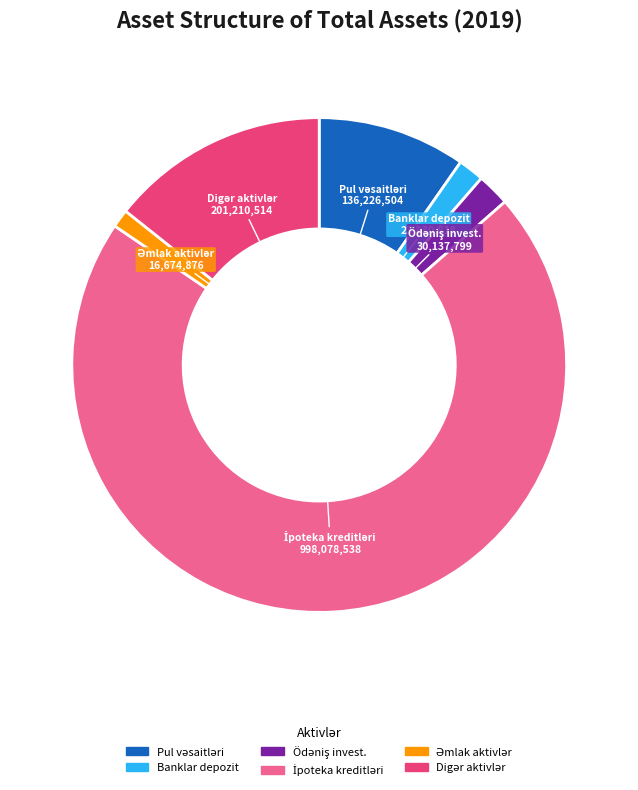

Is there any slice that represents more than half of the pie?

Yes